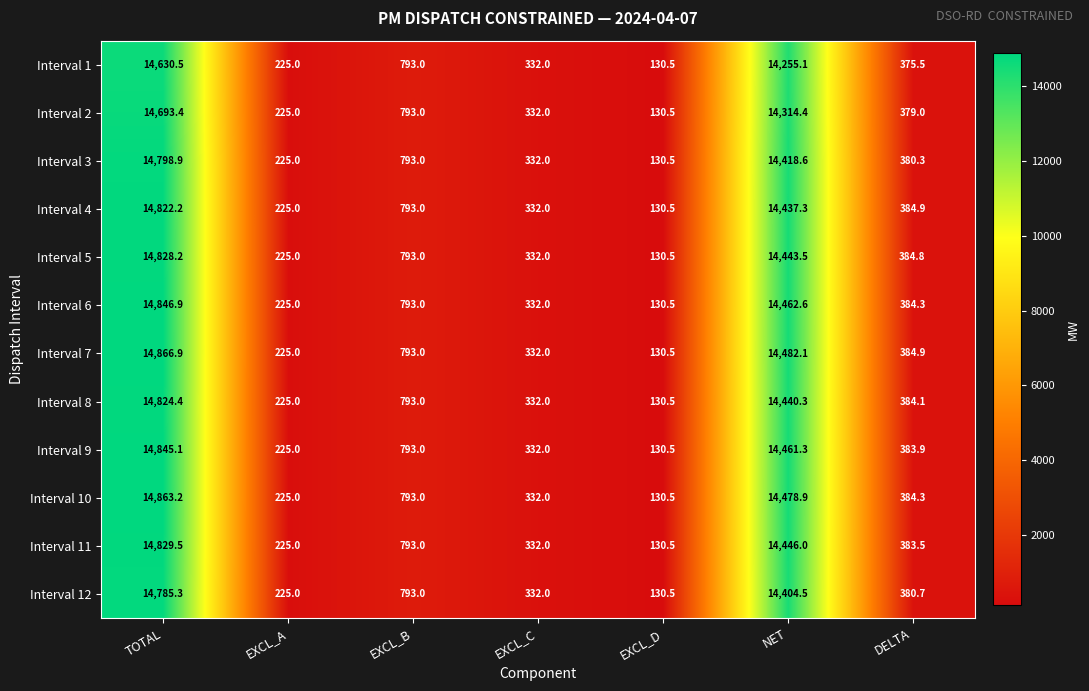

Is the value of Interval 7 at EXCL_A greater than the value of Interval 1 at TOTAL?

No